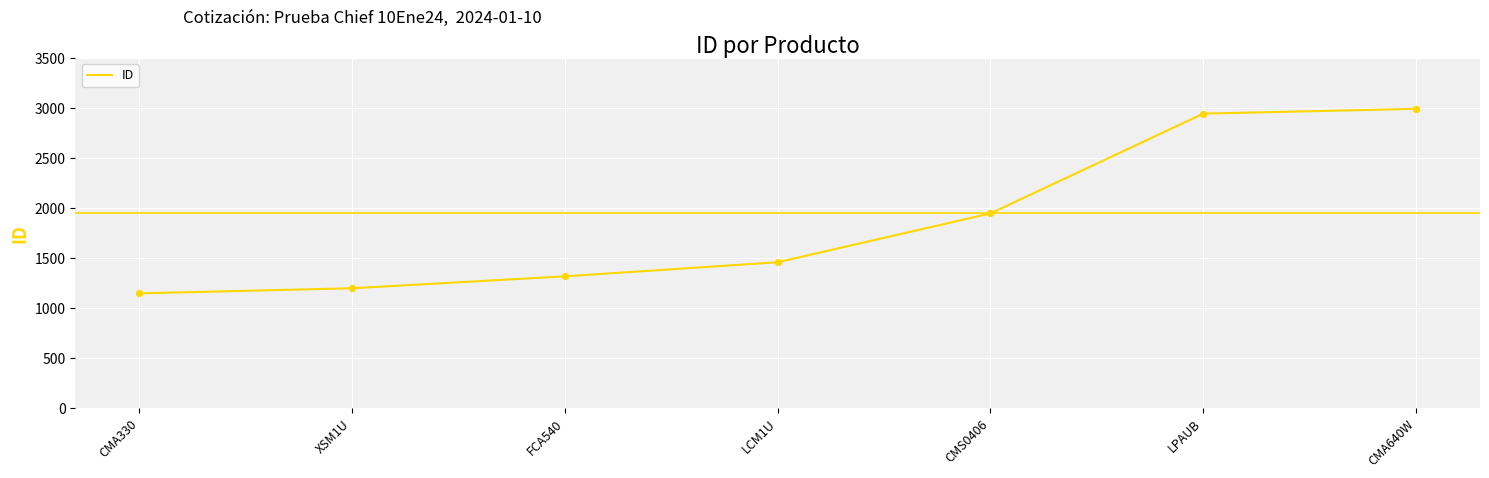

What is the change in value from XSM1U to LCM1U?

+260